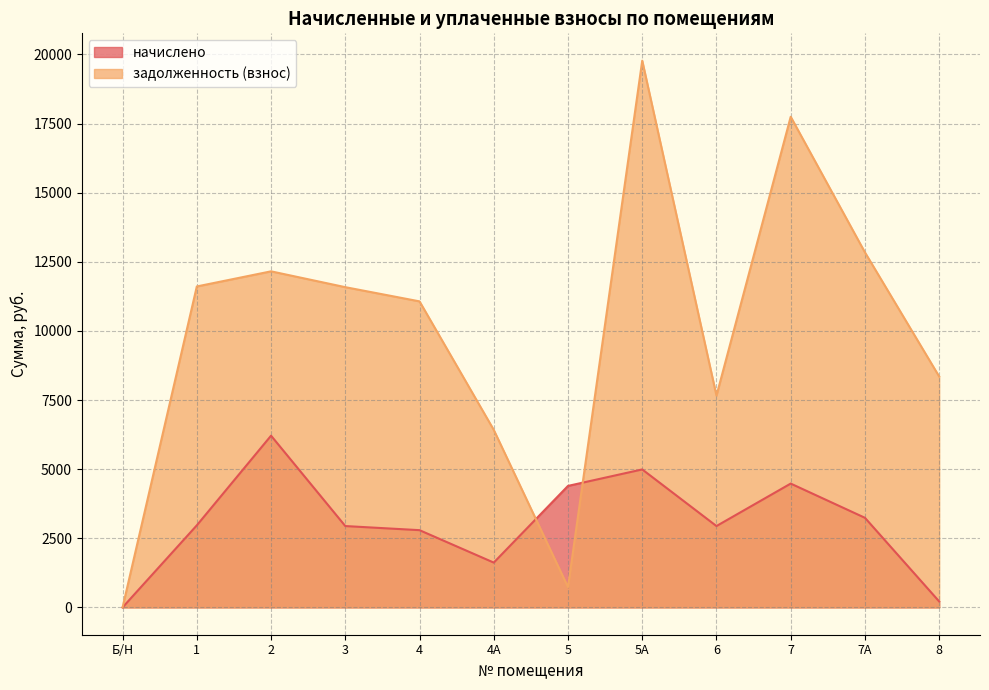

What is the difference between the highest and lowest values at 1?

8640.0